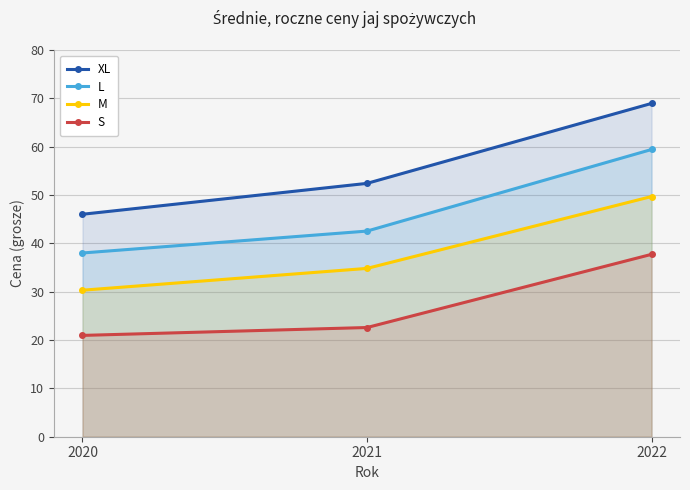

List the series in order of their peak value, highest first.

XL, L, M, S